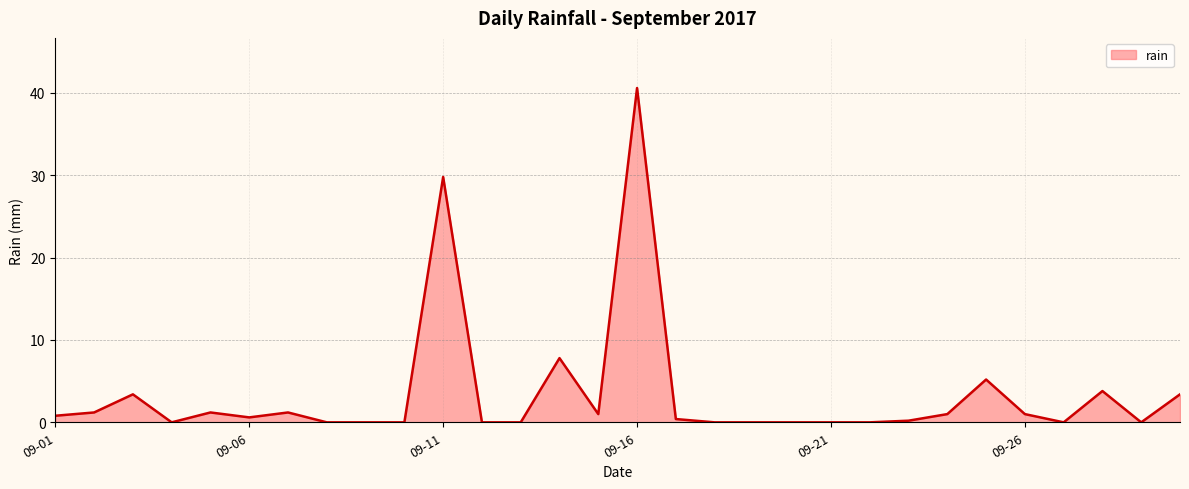

Reading left to right, list all the values displayed in this chart.

0.8	1.2	3.4	0.0	1.2	0.6	1.2	0.0	0.0	0.0	29.8	0.0	0.0	7.8	1.0	40.6	0.4	0.0	0.0	0.0	0.0	0.0	0.2	1.0	5.2	1.0	0.0	3.8	0.0	3.4